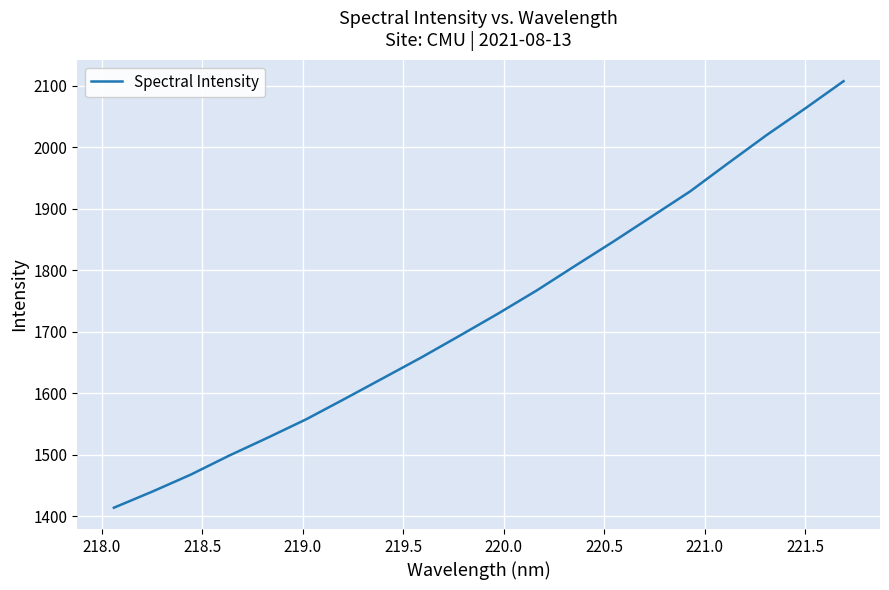

What is the average value?

1730.0